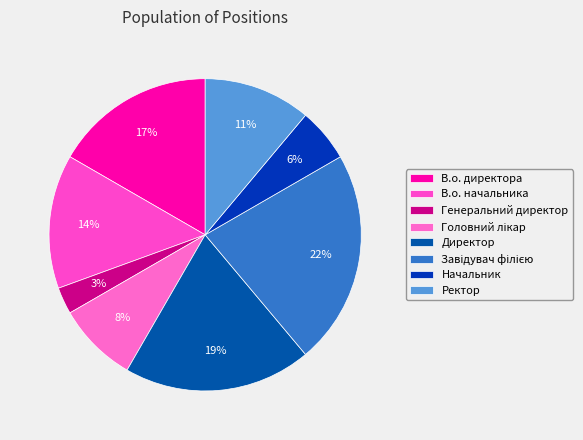

The Директор slice represents 19% of the pie. True or false?

True